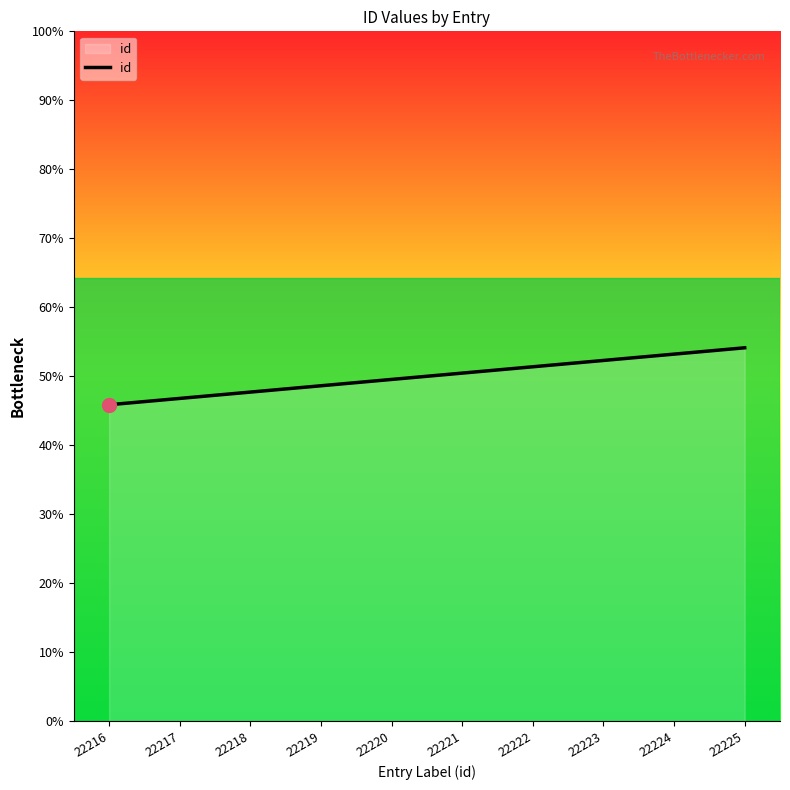

Rank the categories by value from highest to lowest.

22225, 22224, 22223, 22222, 22221, 22220, 22219, 22218, 22217, 22216